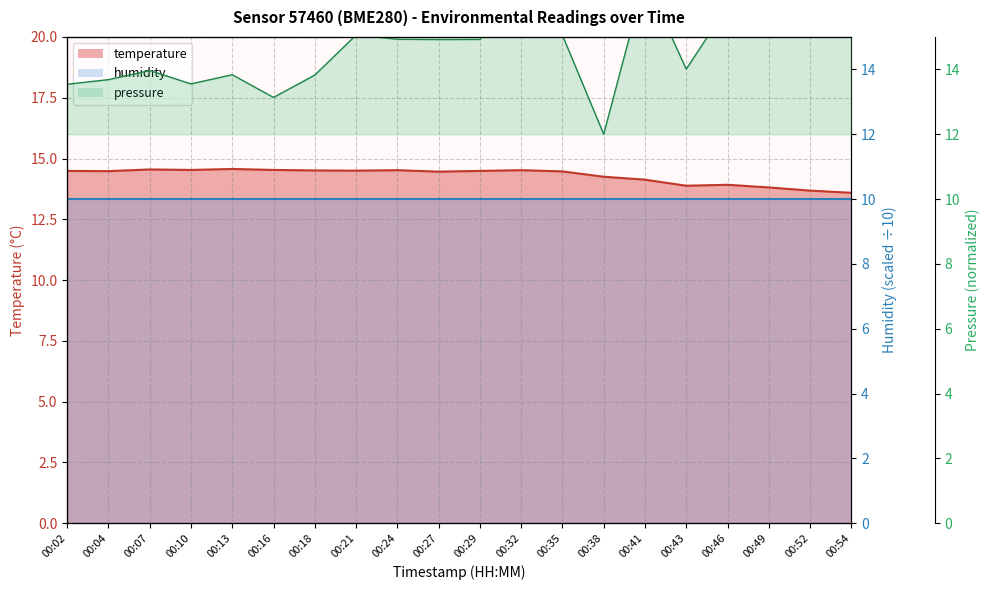

What value does the pressure series have at 00:38?

12.0